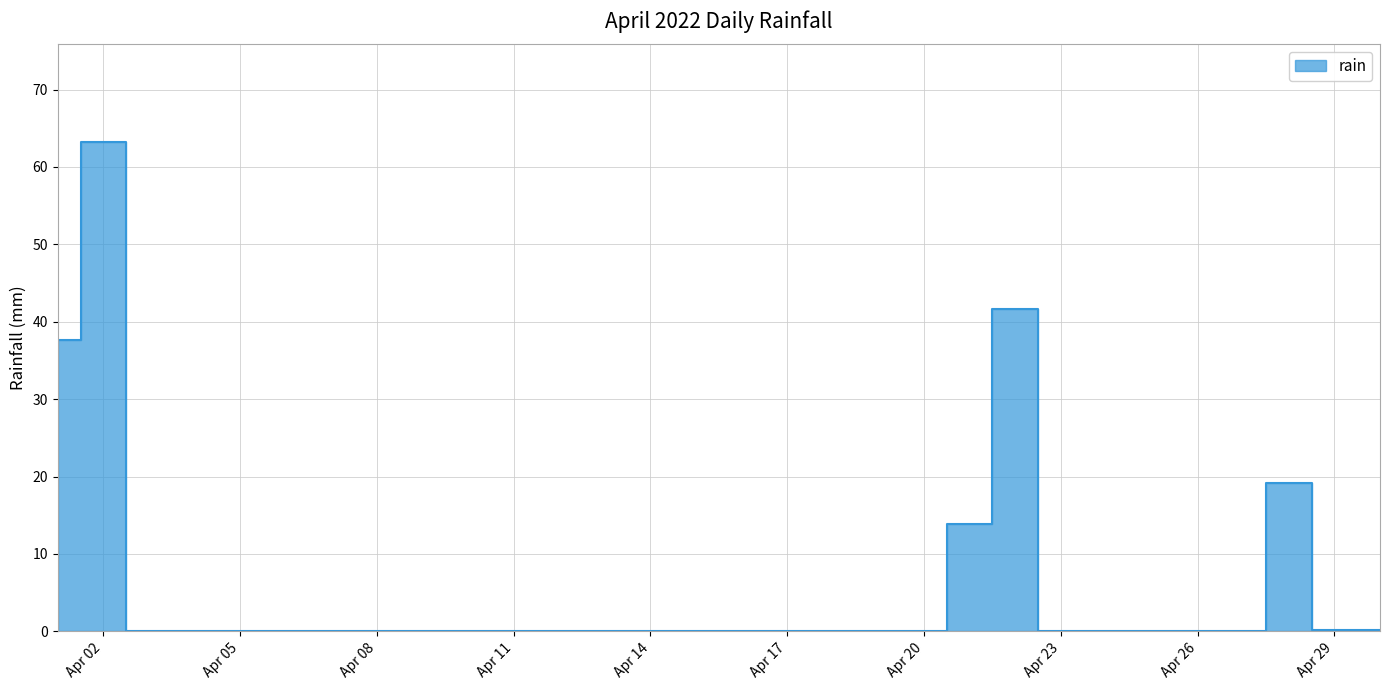

What is the sum of all values?

175.8